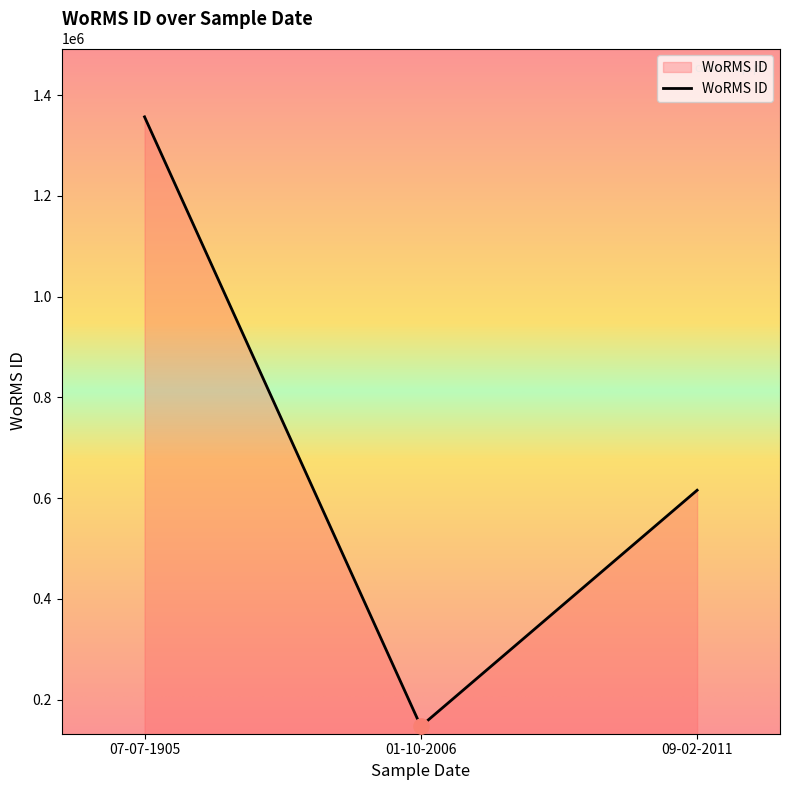

Between 01-10-2006 and 07-07-1905, which is larger?

07-07-1905